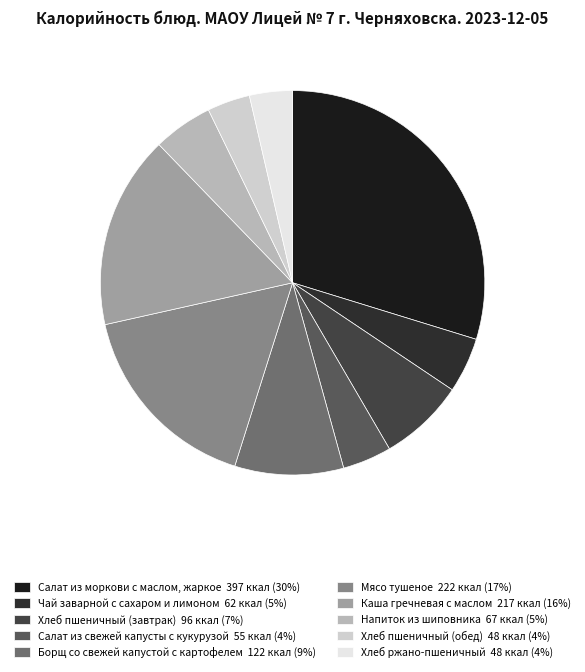

Count the number of slices in the pie.

10